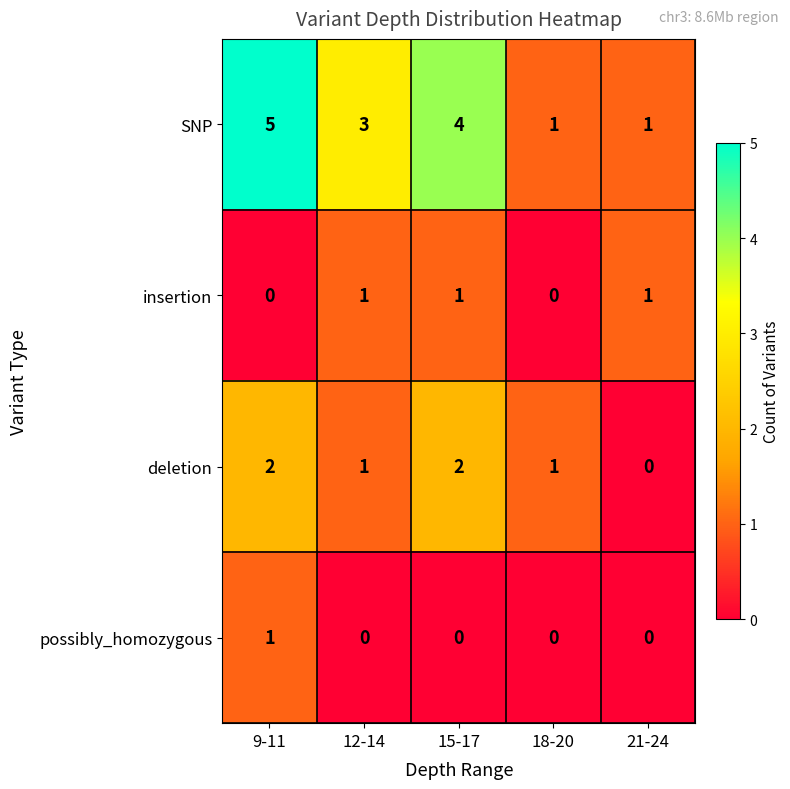

How many series are shown in this chart?

4